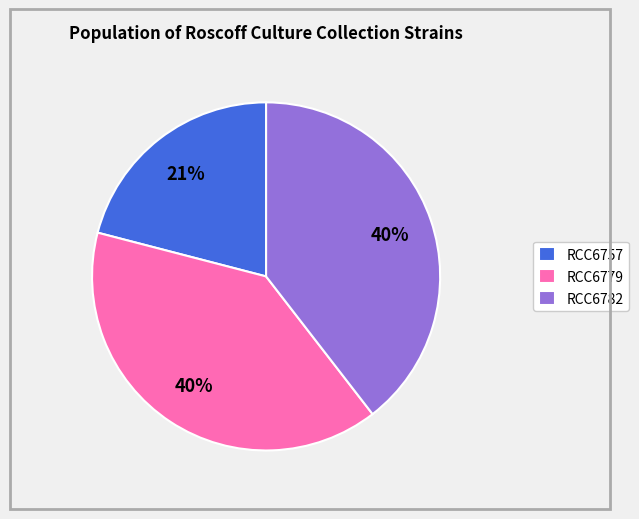

Combined, do RCC6757 and RCC6779 account for over 50%?

Yes